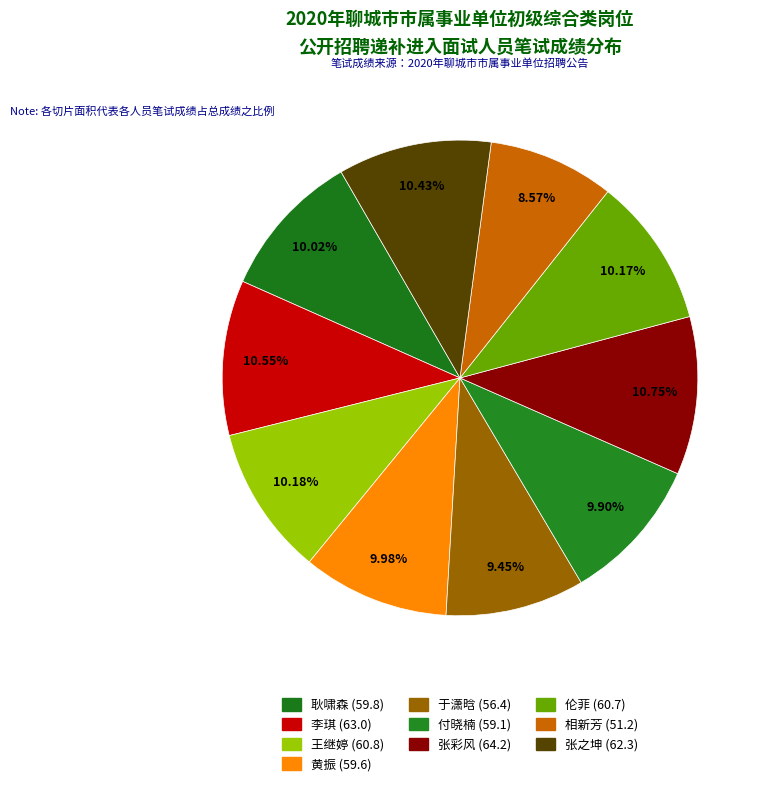

The 黄振 slice represents 2% of the pie. True or false?

False